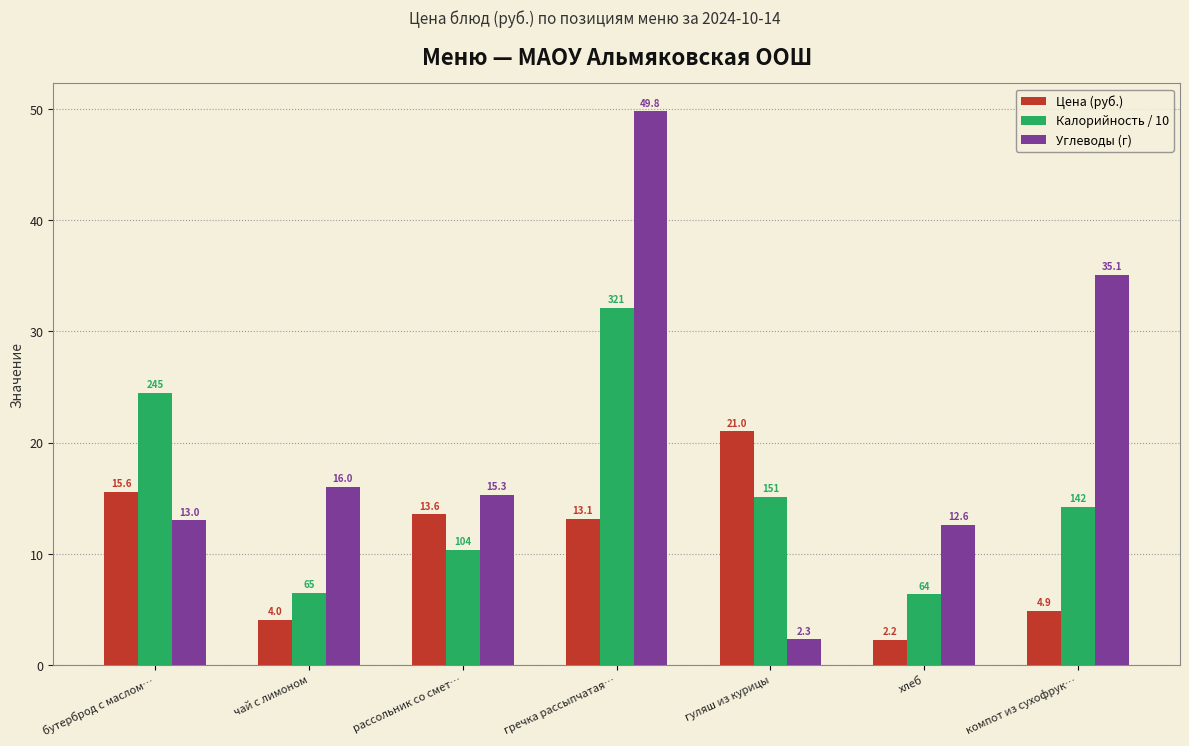

What is the approximate value of Калорийность / 10 at рассольник со смет…?

10.4